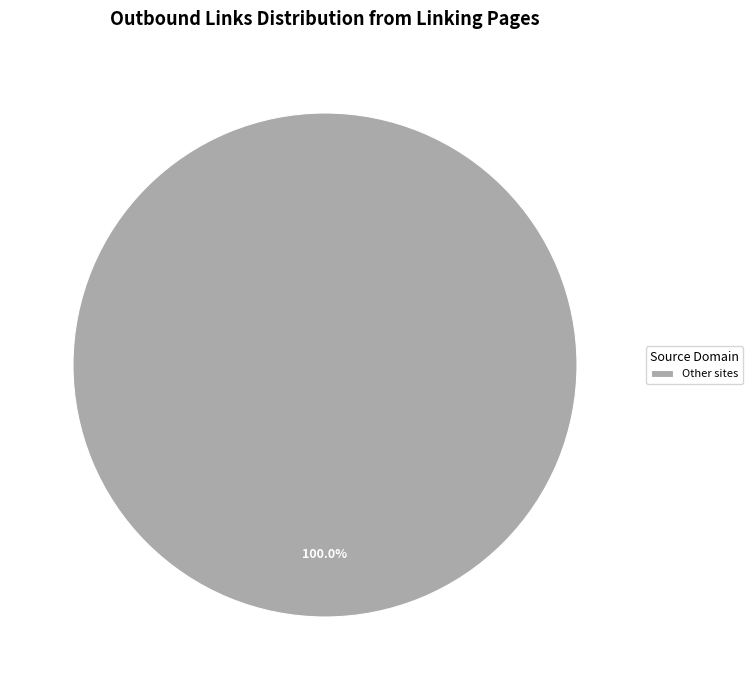

Rank the categories by value from lowest to highest.

Other sites